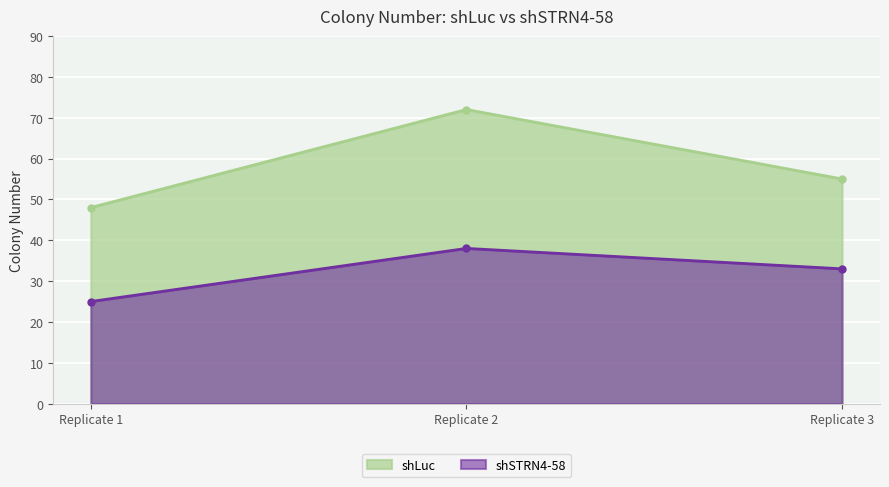

Which series has the widest spread of values?

shLuc